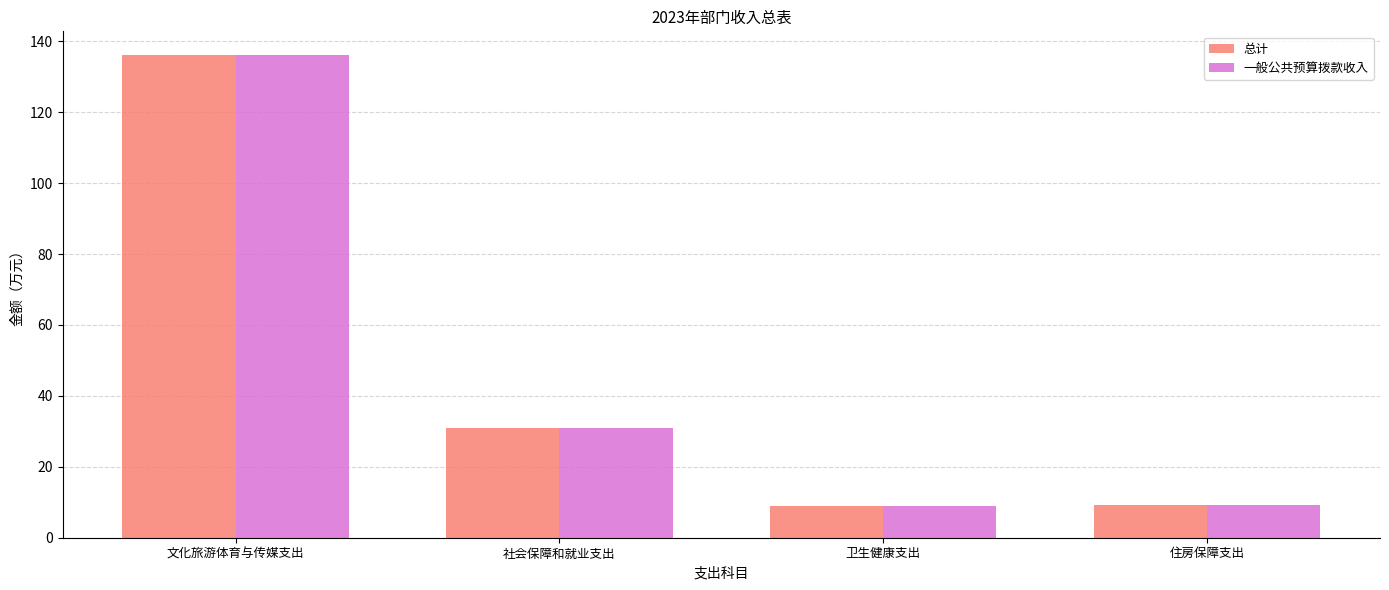

What is the sum of the 一般公共预算拨款收入 values at 住房保障支出 and 卫生健康支出?

18.3